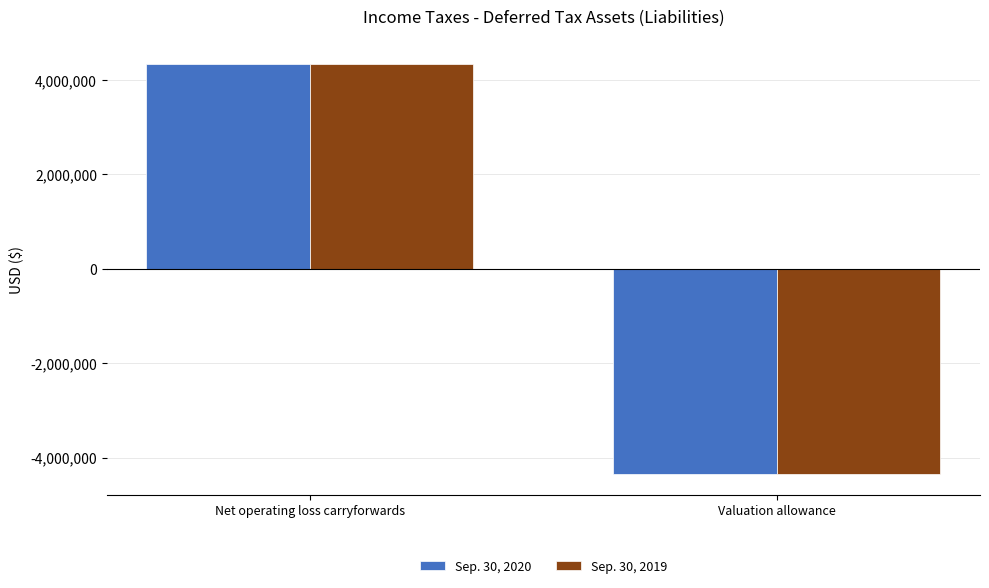

At which category is the sum across all series the highest?

Net operating loss carryforwards